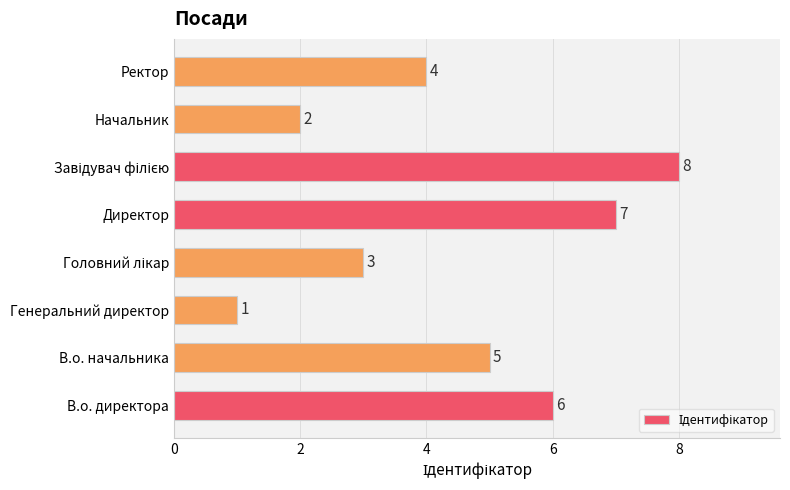

Between Генеральний директор and Директор, which is larger?

Директор